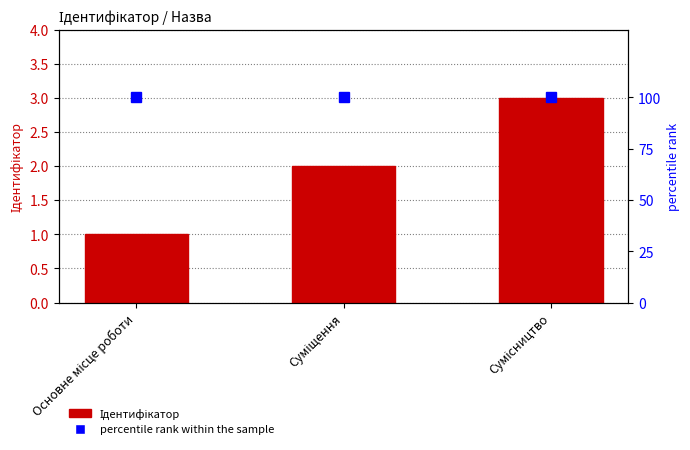

Is it true that Ідентифікатор equals 3 at Сумісництво?

True